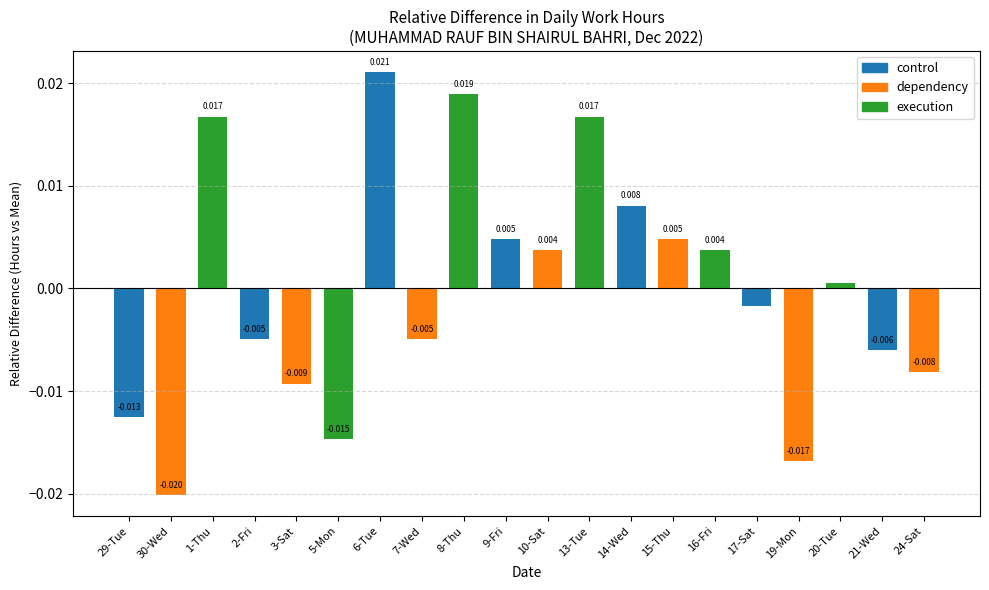

What is the label of the 6th bar from the right?

16-Fri